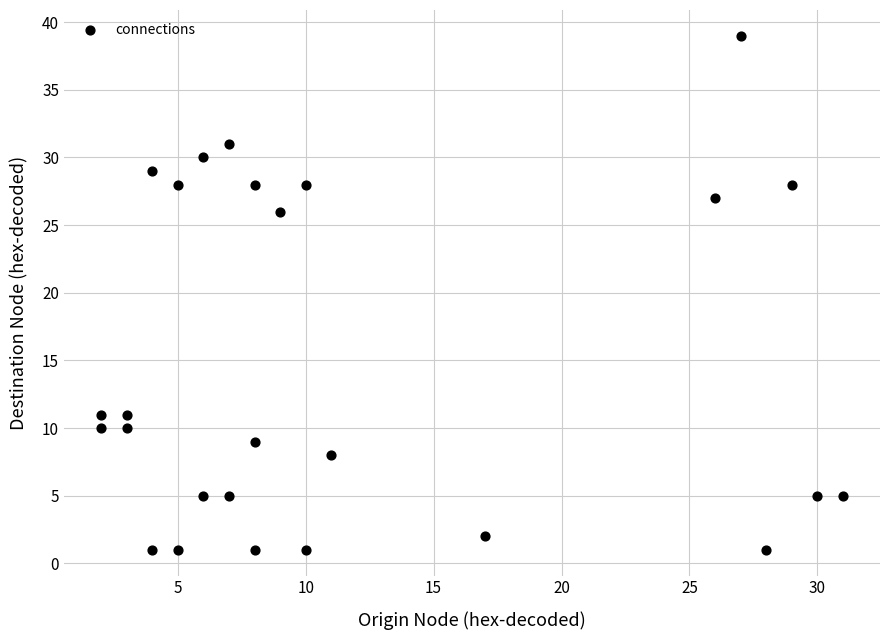

What is the range of X values (max minus min)?

29